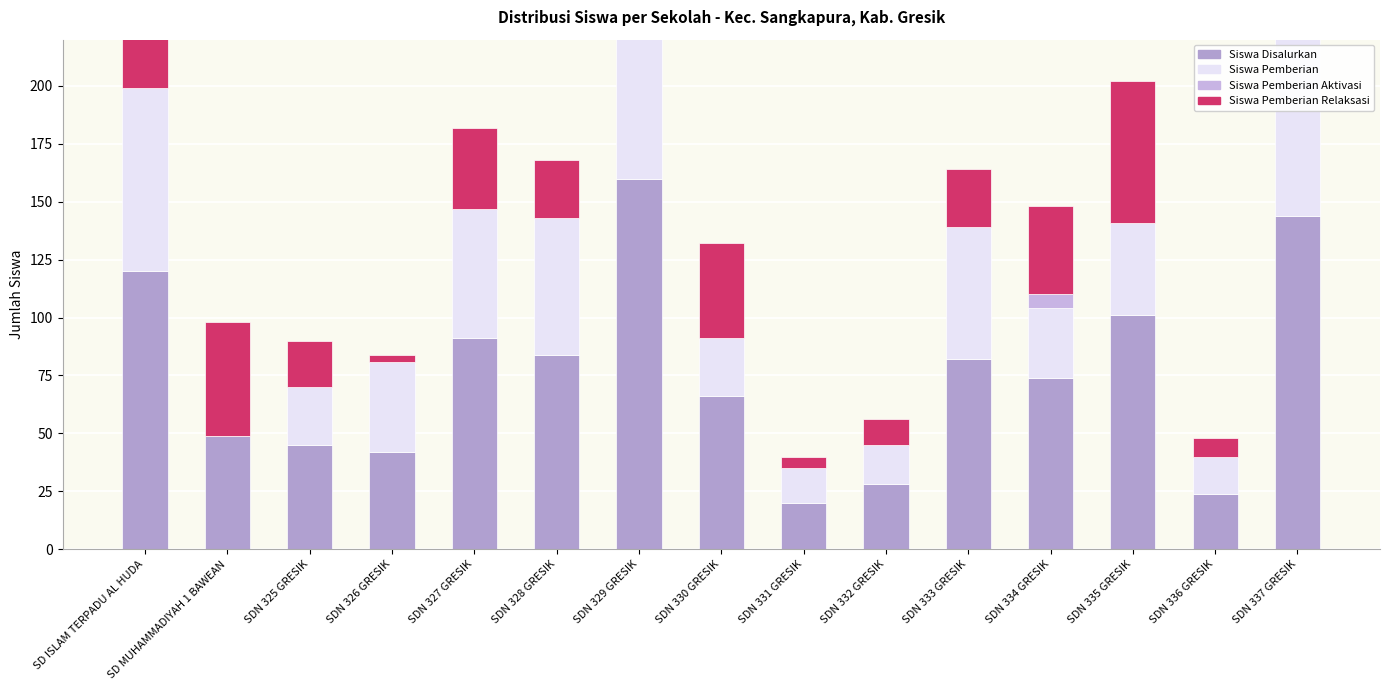

Between SDN 326 GRESIK and SDN 336 GRESIK, which is larger?

SDN 326 GRESIK